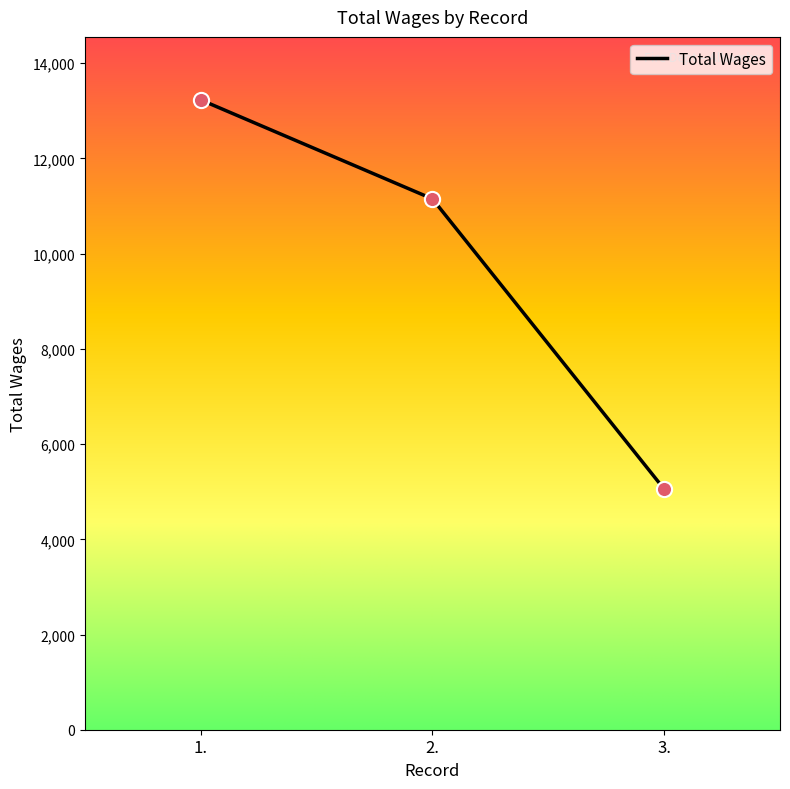

Between 2. and 1., which is larger?

1.